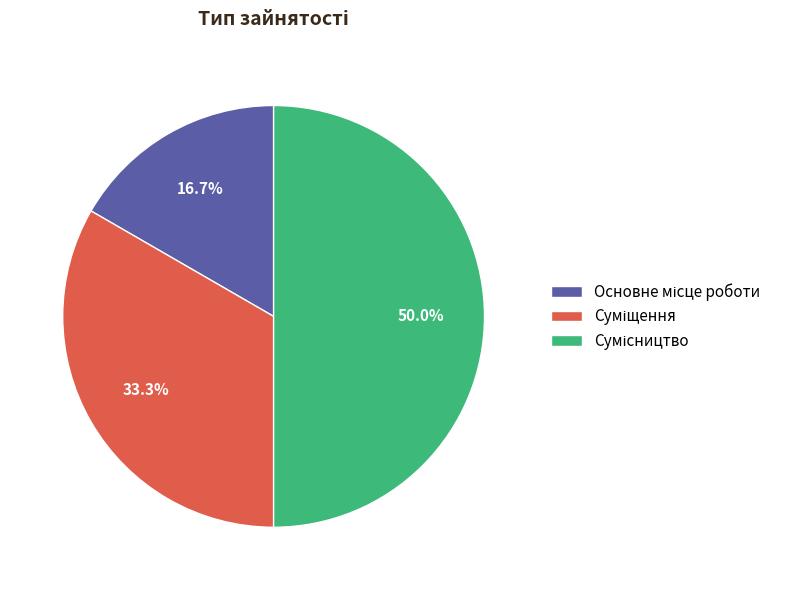

To the nearest percent, what is the combined percentage of Суміщення and Основне місце роботи?

50%